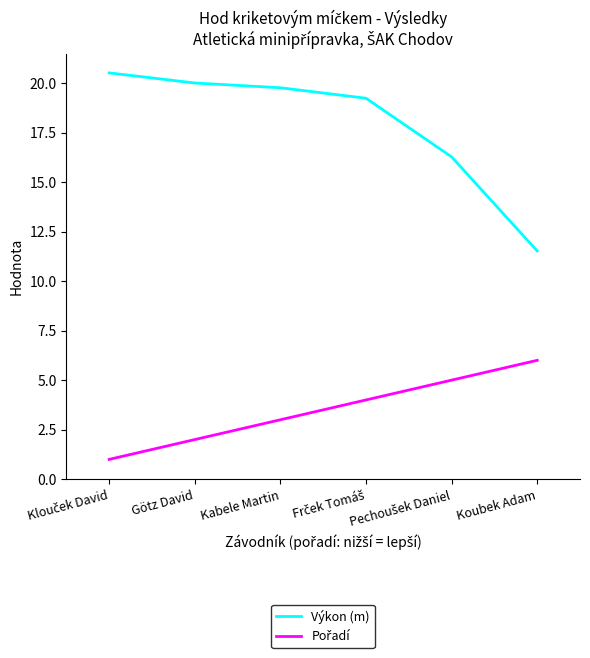

What is the greatest value displayed?

20.5